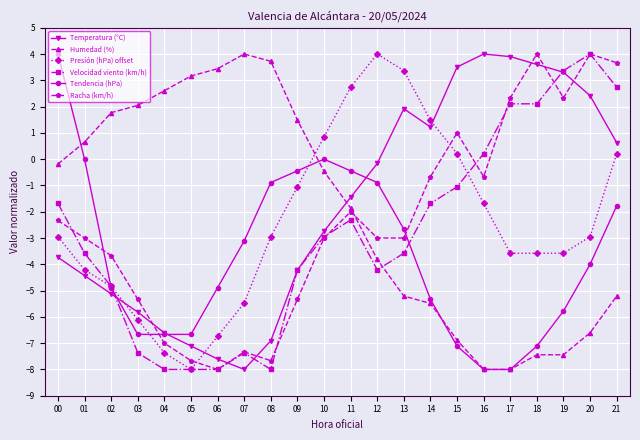

Is the value of Humedad (%) at 09 greater than the value of Tendencia (hPa) at 07?

Yes